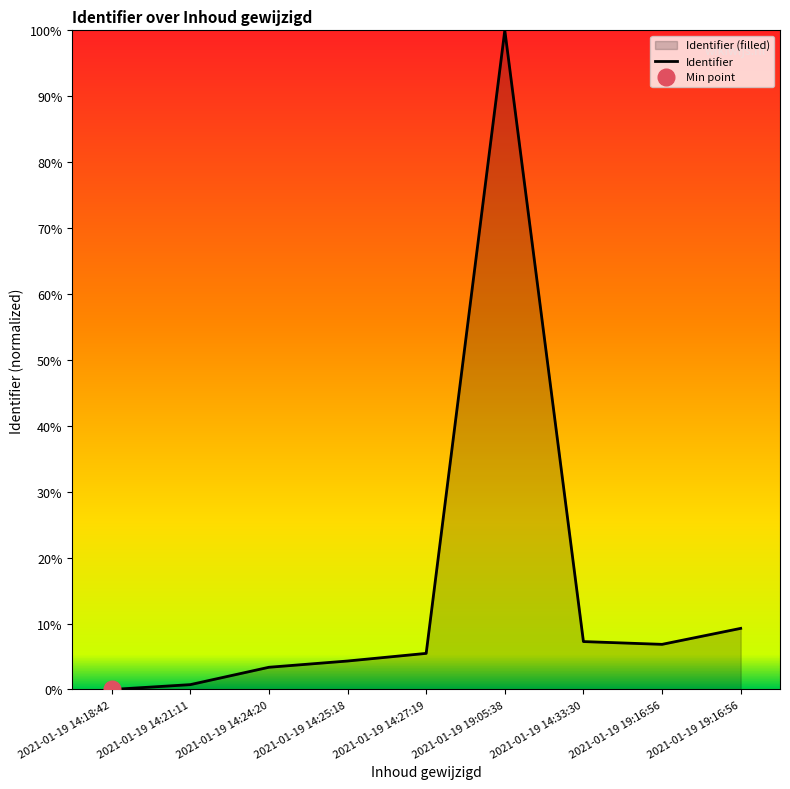

What is the difference between the maximum and minimum values?

100.0